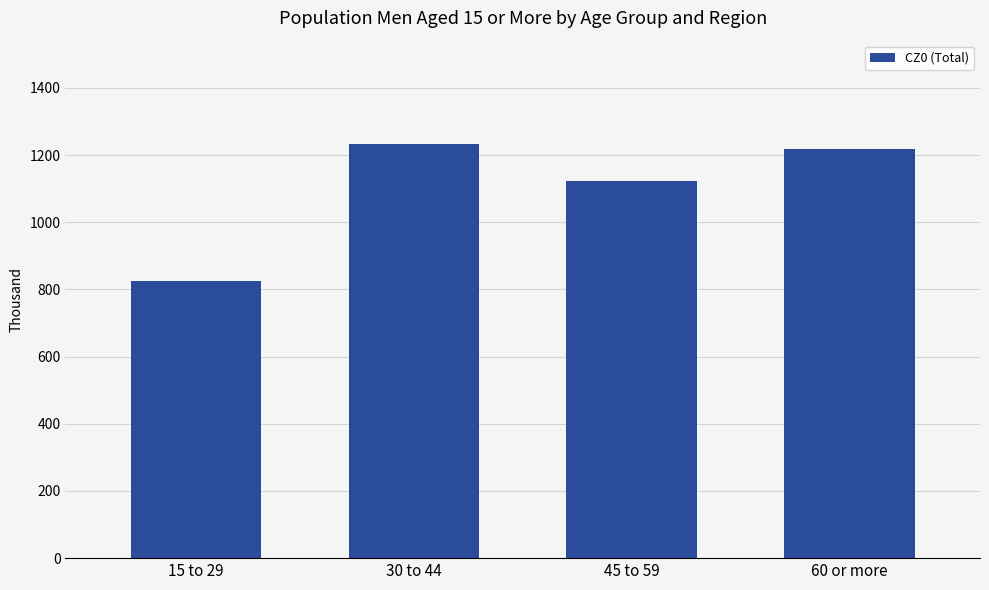

What is the difference between the maximum and minimum values?

407.8